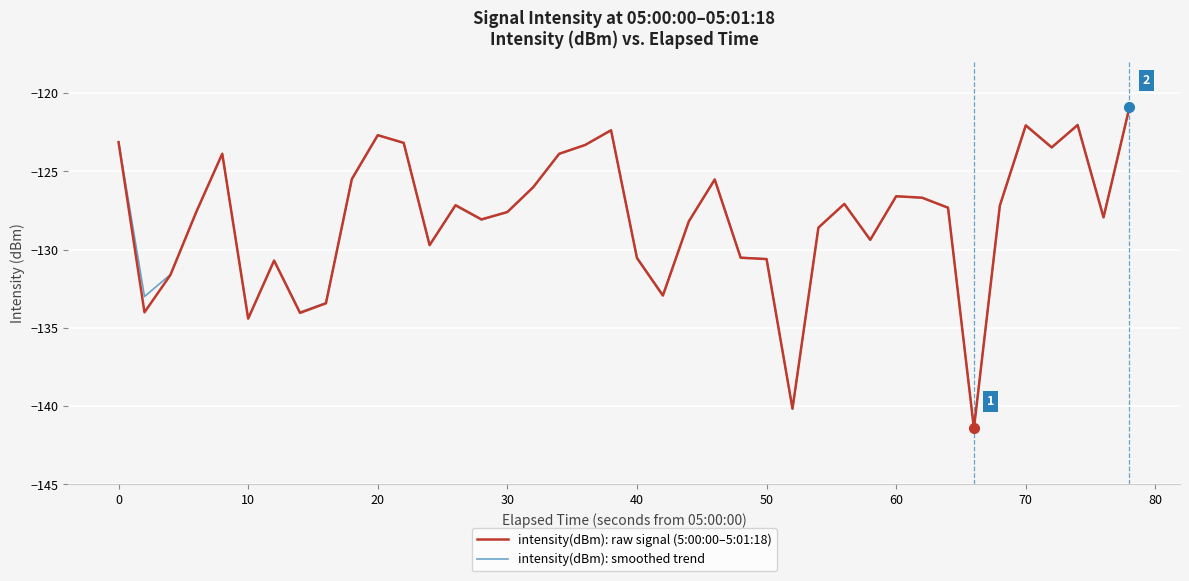

Which series has the largest range (max minus min)?

intensity(dBm): raw signal (5:00:00–5:01:18)